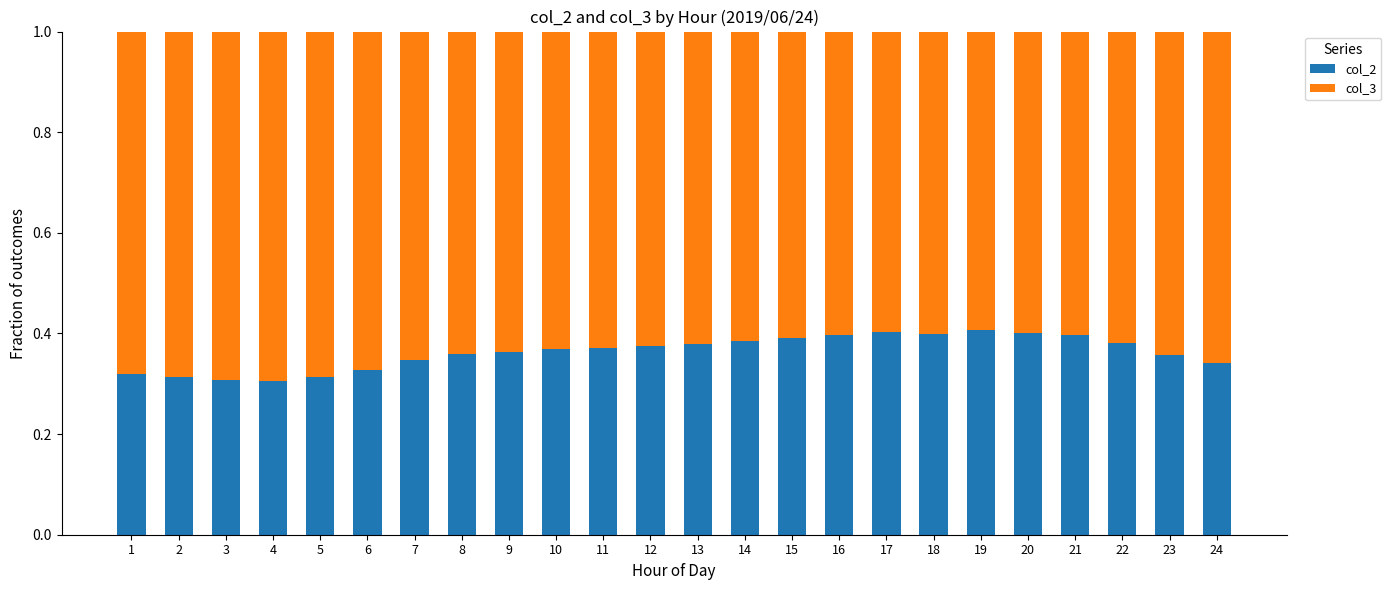

The value of col_2 at 6 is 0.3. True or false?

True